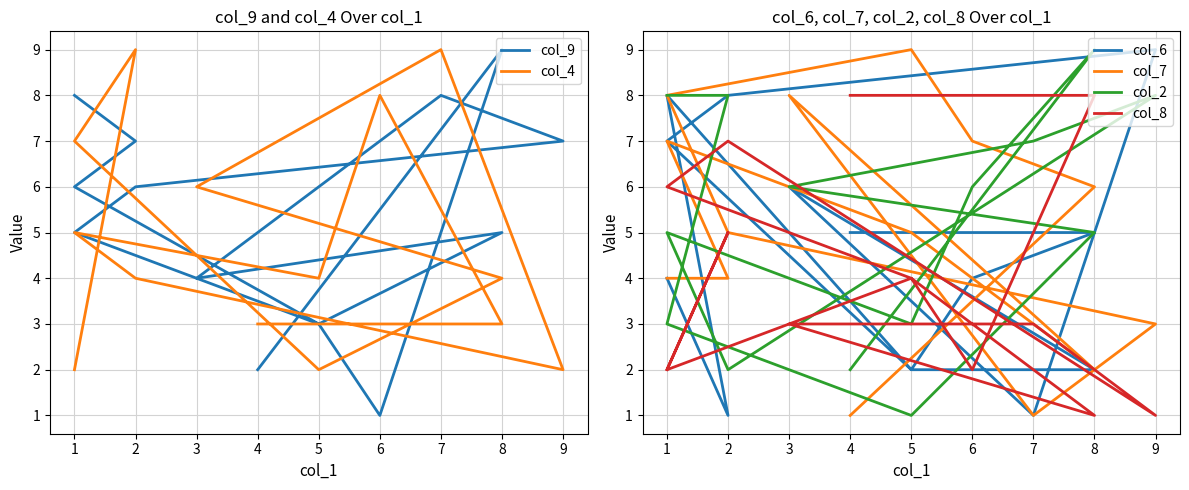

What is the spread (max minus min) of values at 1?

6